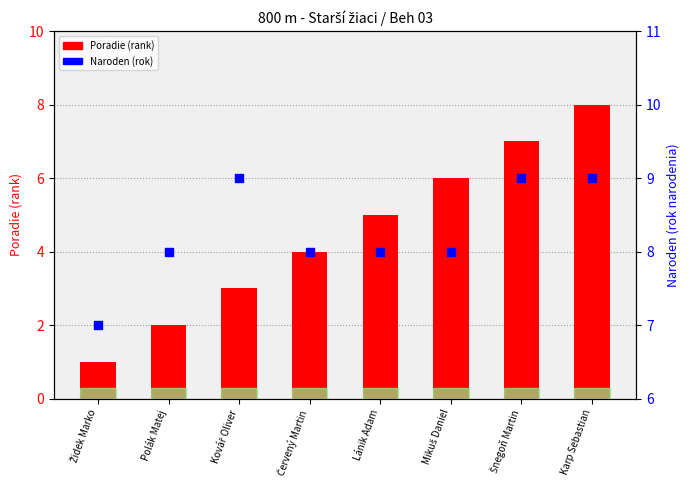

At which category is the sum across all series the highest?

Karp Sebastian